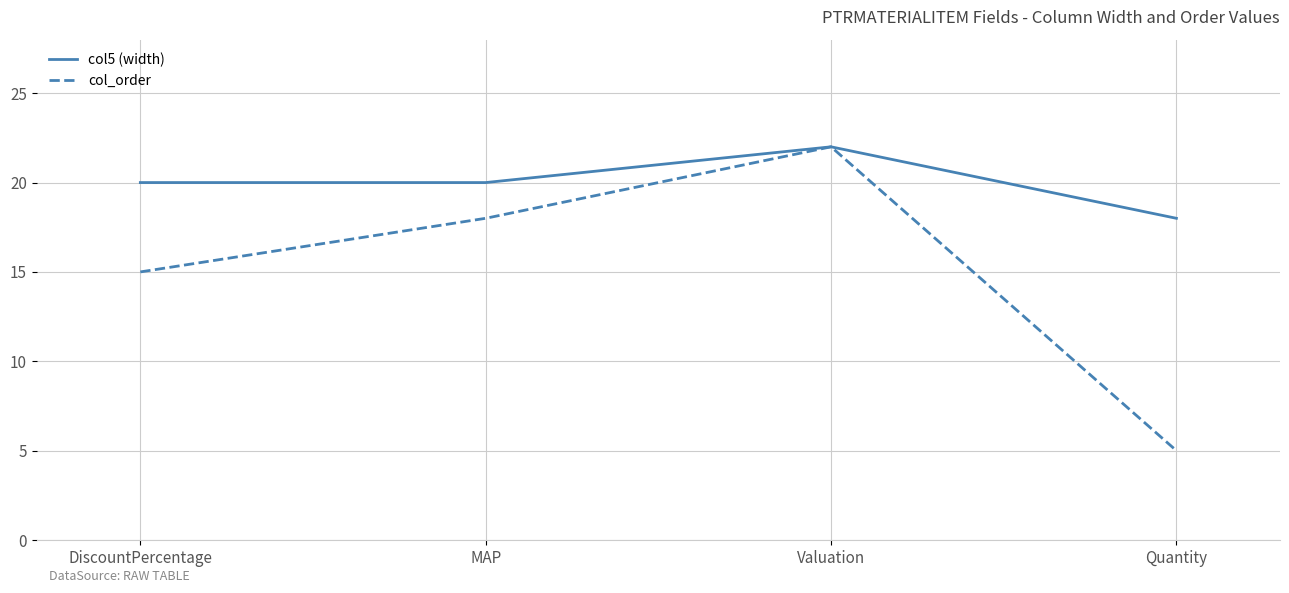

What is the average value of the col_order series?

15